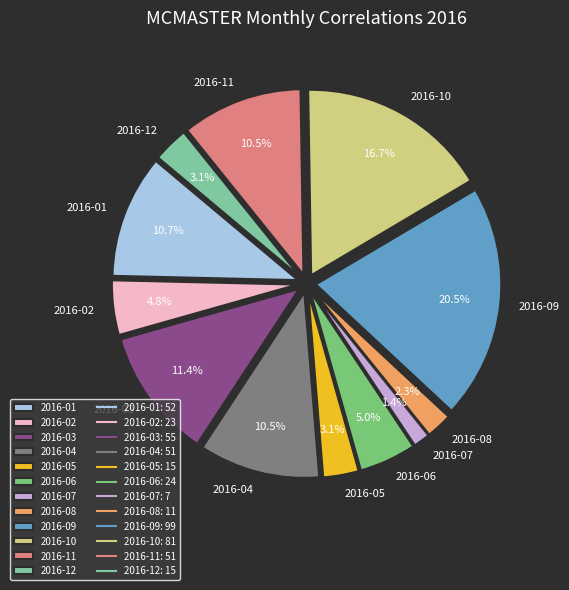

To the nearest percent, what is the combined percentage of 2016-08 and 2016-05?

5%